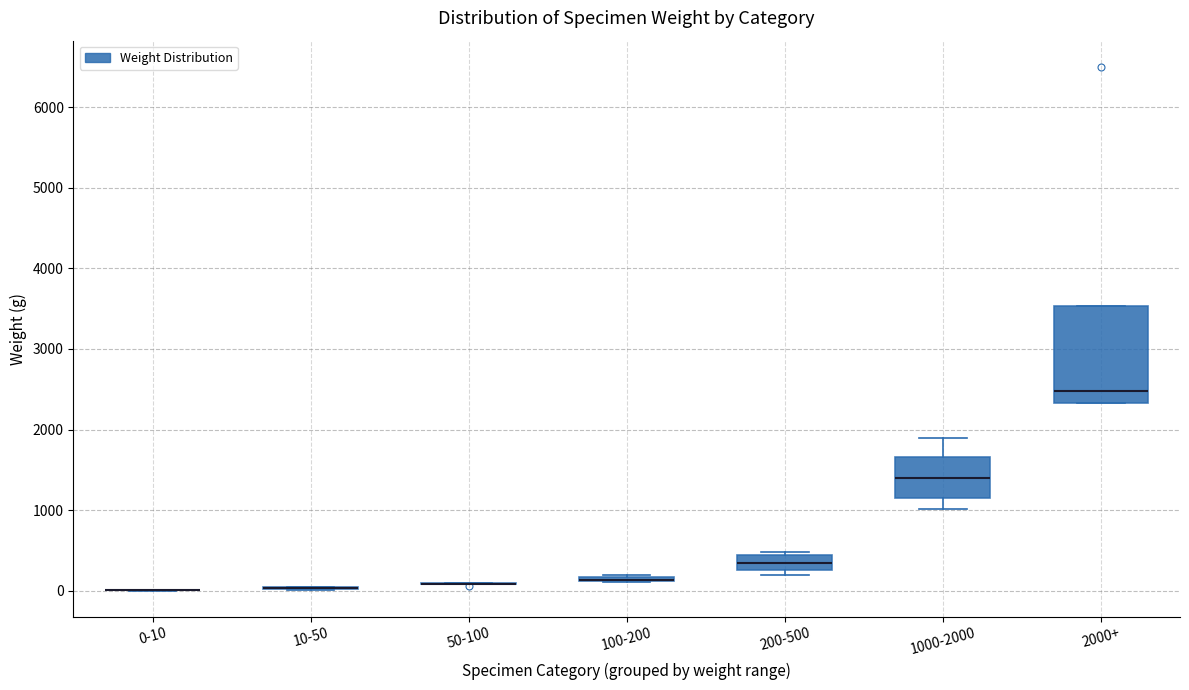

Where is the upper edge of the box for 2000+ on the y-axis? The values are not printed on the chart, so give them approximately, as read against the axis.

3500